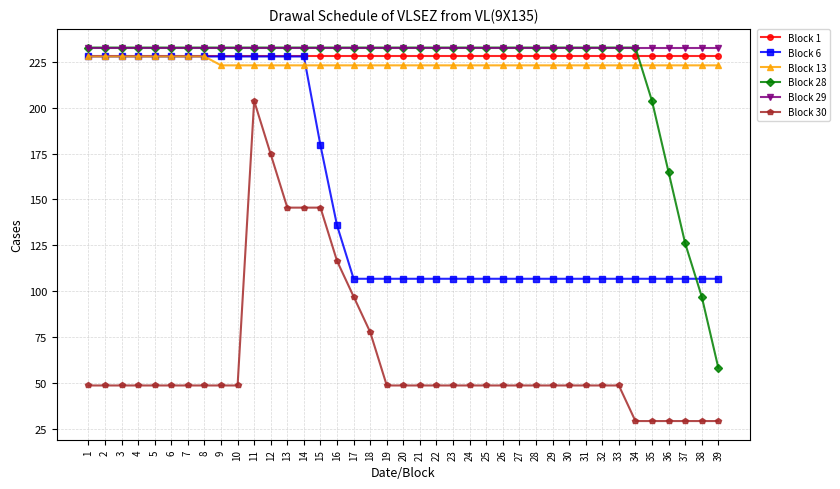

What is the minimum value shown in the chart?

29.1